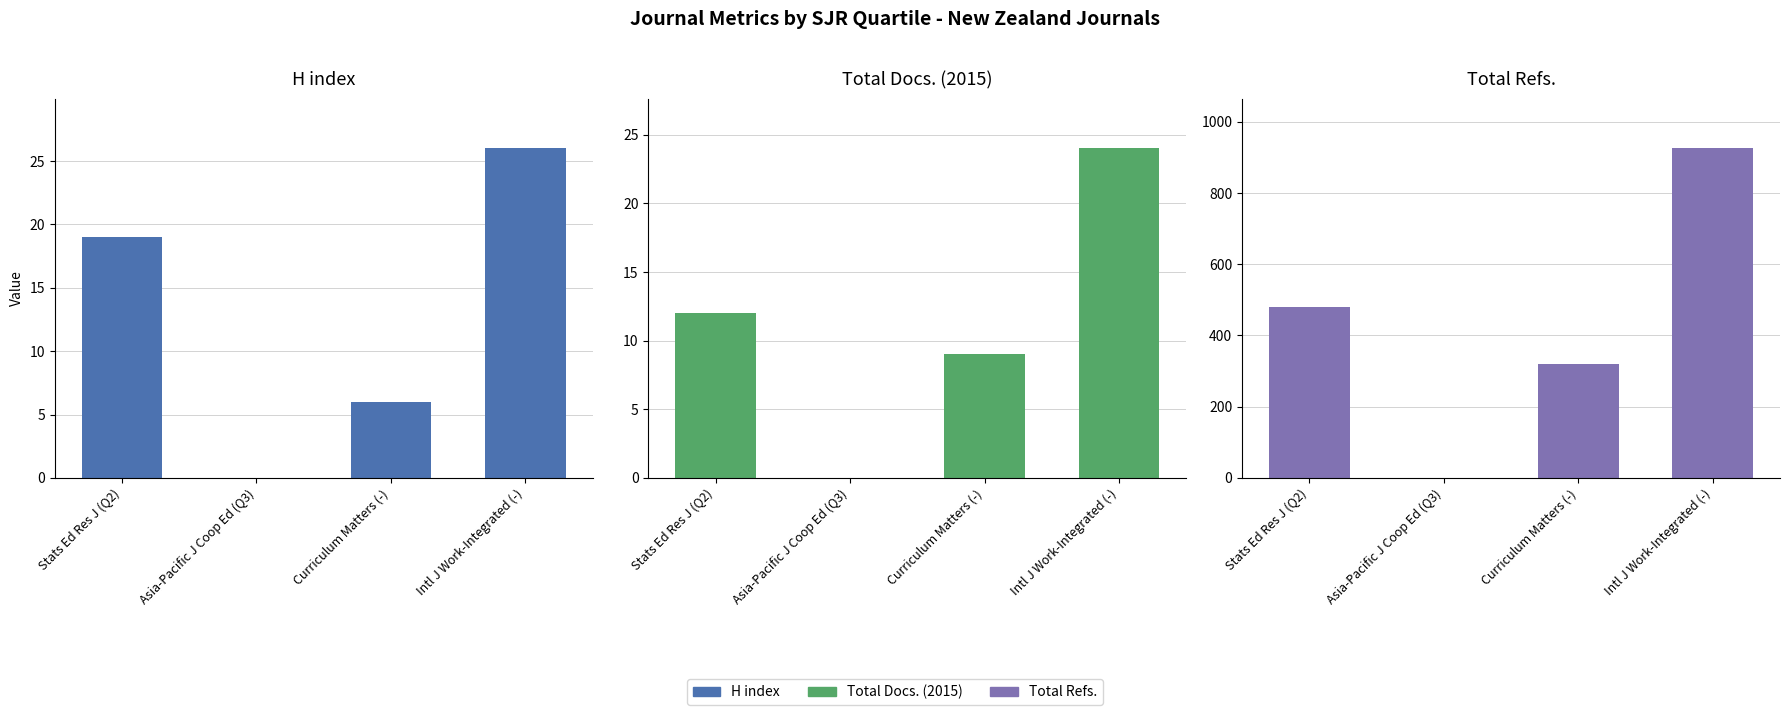

What are all the series names shown in the legend?

H index, Total Docs. (2015), Total Refs.